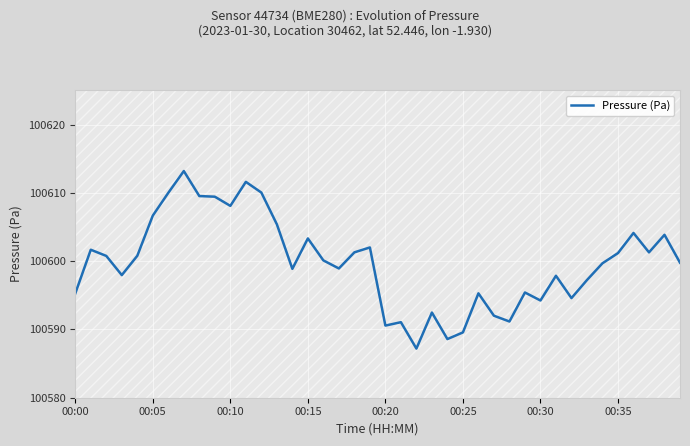

At which label is the value closest to 100600?

16